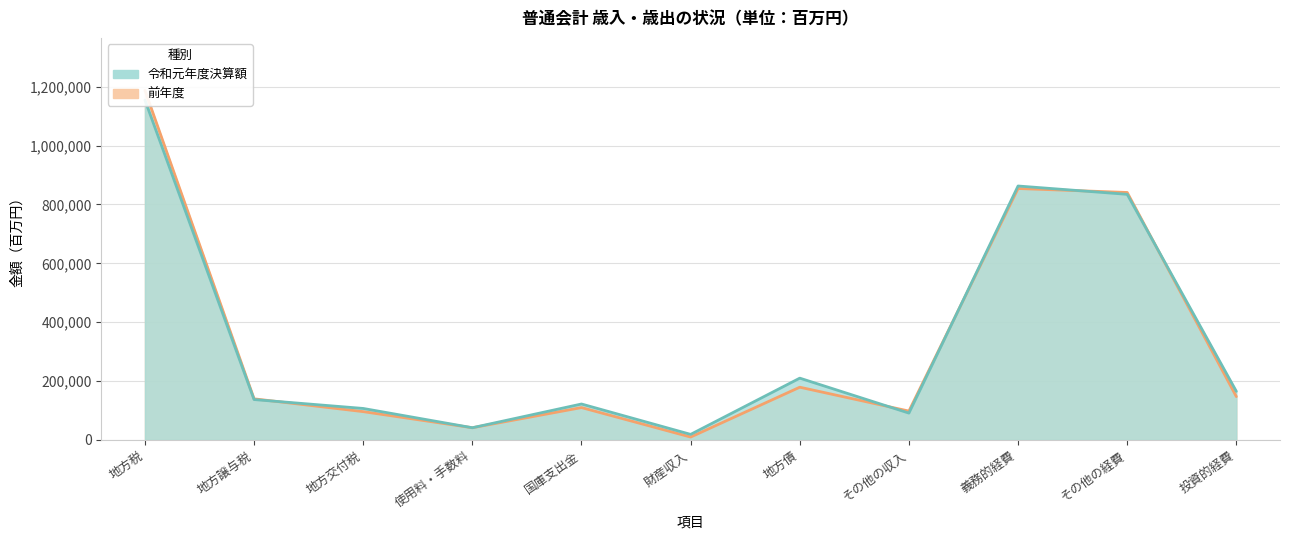

What are all the series names shown in the legend?

令和元年度決算額, 前年度